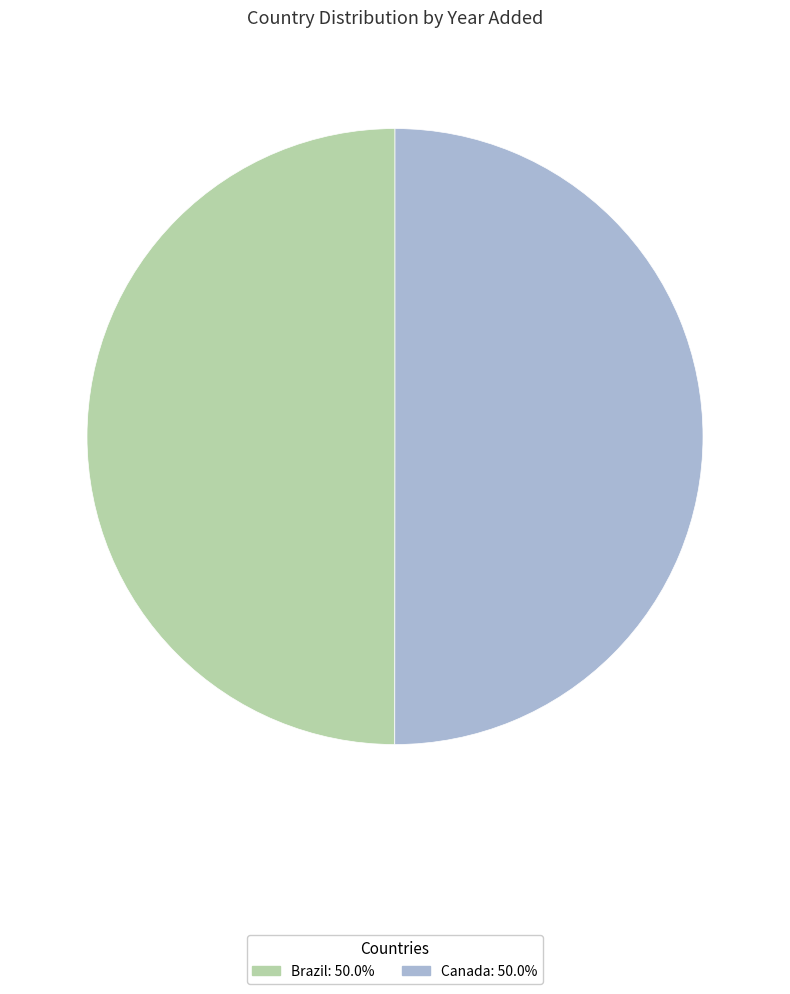

The Canada slice represents 50% of the pie. True or false?

True